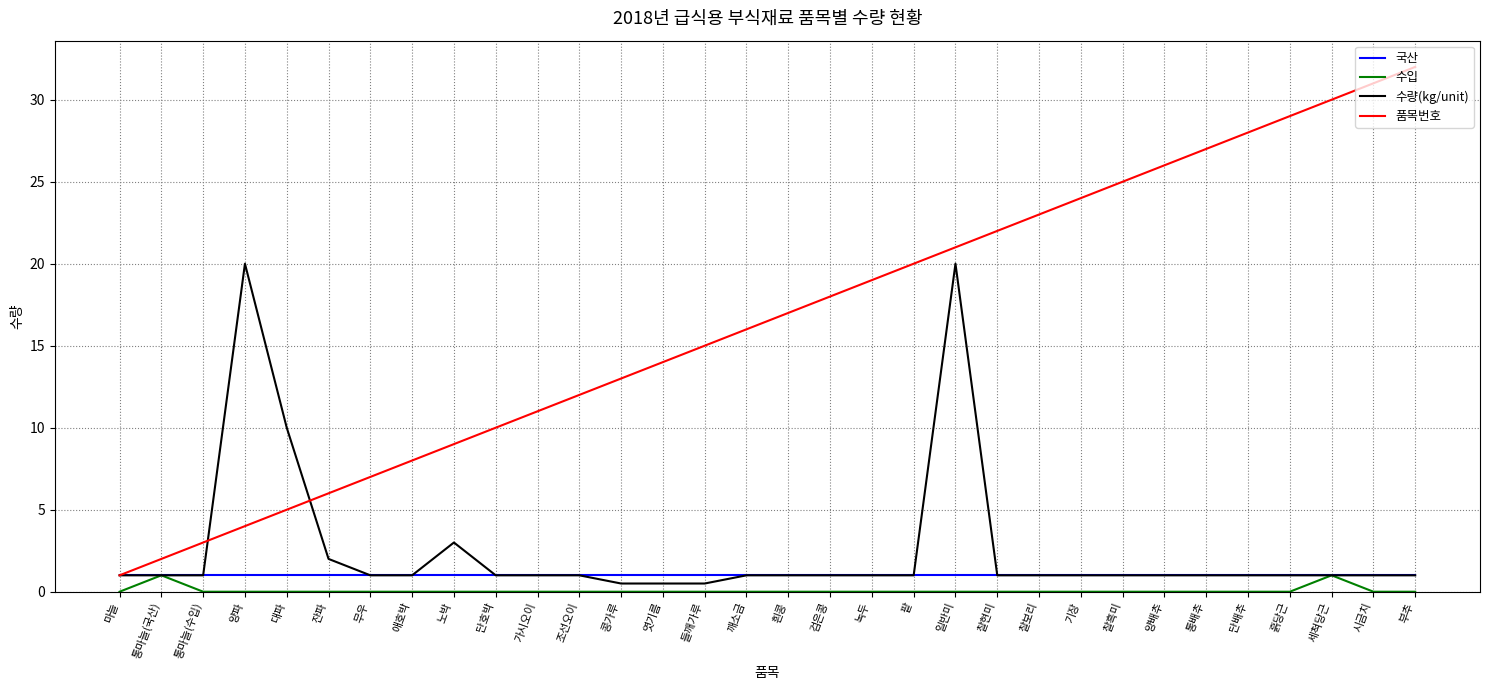

Reading right to left, transcribe all the data shown in this chart.

국산: 부추=1.0	시금치=1.0	세척당근=1.0	흙당근=1.0	단배추=1.0	통배추=1.0	양배추=1.0	찰흑미=1.0	기장=1.0	찰보리=1.0	찰현미=1.0	일반미=1.0	팥=1.0	녹두=1.0	검은콩=1.0	흰콩=1.0	깨소금=1.0	들깨가루=1.0	엿기름=1.0	콩가루=1.0	조선오이=1.0	가시오이=1.0	단호박=1.0	노박=1.0	애호박=1.0	무우=1.0	잔파=1.0	대파=1.0	양파=1.0	통마늘(수입)=1.0	통마늘(국산)=1.0	마늘=1.0
수입: 부추=0.0	시금치=0.0	세척당근=1.0	흙당근=0.0	단배추=0.0	통배추=0.0	양배추=0.0	찰흑미=0.0	기장=0.0	찰보리=0.0	찰현미=0.0	일반미=0.0	팥=0.0	녹두=0.0	검은콩=0.0	흰콩=0.0	깨소금=0.0	들깨가루=0.0	엿기름=0.0	콩가루=0.0	조선오이=0.0	가시오이=0.0	단호박=0.0	노박=0.0	애호박=0.0	무우=0.0	잔파=0.0	대파=0.0	양파=0.0	통마늘(수입)=0.0	통마늘(국산)=1.0	마늘=0.0
수량(kg/unit): 부추=1.0	시금치=1.0	세척당근=1.0	흙당근=1.0	단배추=1.0	통배추=1.0	양배추=1.0	찰흑미=1.0	기장=1.0	찰보리=1.0	찰현미=1.0	일반미=20.0	팥=1.0	녹두=1.0	검은콩=1.0	흰콩=1.0	깨소금=1.0	들깨가루=0.5	엿기름=0.5	콩가루=0.5	조선오이=1.0	가시오이=1.0	단호박=1.0	노박=3.0	애호박=1.0	무우=1.0	잔파=2.0	대파=10.0	양파=20.0	통마늘(수입)=1.0	통마늘(국산)=1.0	마늘=1.0
품목번호: 부추=32.0	시금치=31.0	세척당근=30.0	흙당근=29.0	단배추=28.0	통배추=27.0	양배추=26.0	찰흑미=25.0	기장=24.0	찰보리=23.0	찰현미=22.0	일반미=21.0	팥=20.0	녹두=19.0	검은콩=18.0	흰콩=17.0	깨소금=16.0	들깨가루=15.0	엿기름=14.0	콩가루=13.0	조선오이=12.0	가시오이=11.0	단호박=10.0	노박=9.0	애호박=8.0	무우=7.0	잔파=6.0	대파=5.0	양파=4.0	통마늘(수입)=3.0	통마늘(국산)=2.0	마늘=1.0